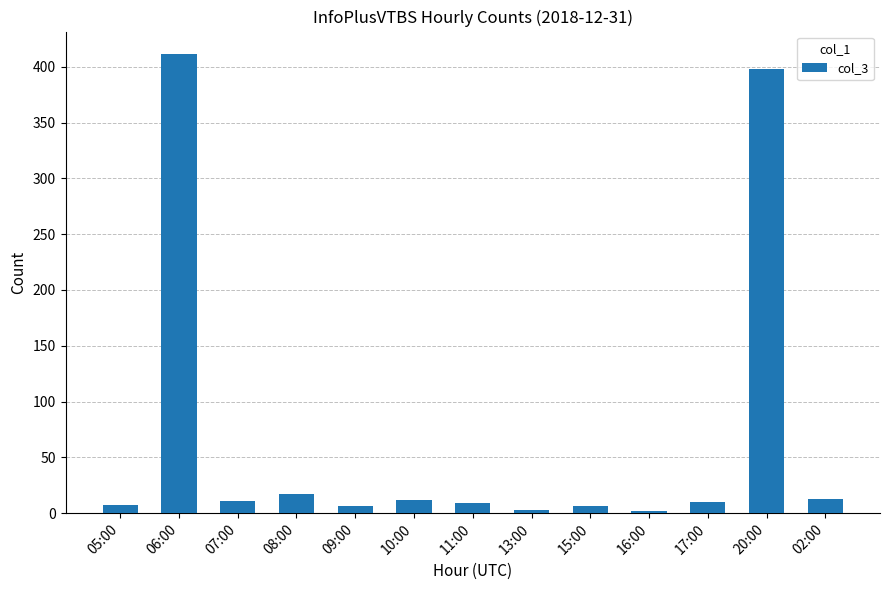

What is the ratio of the value at 10:00 to the value at 11:00?

1.3